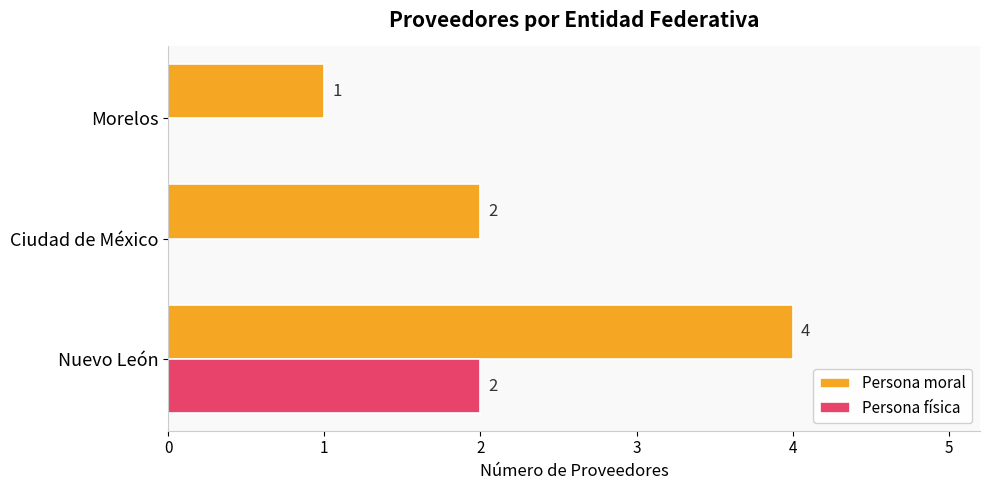

The value of Persona moral at Ciudad de México is 2. True or false?

True